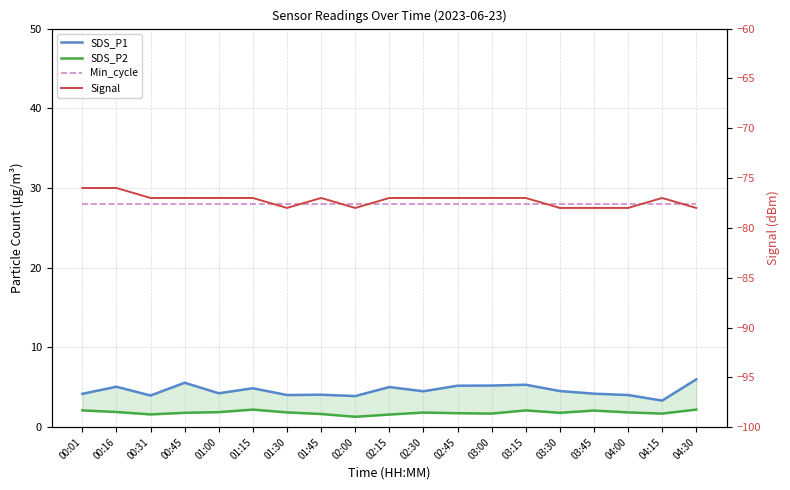

What is the maximum value shown in the chart?

28.0